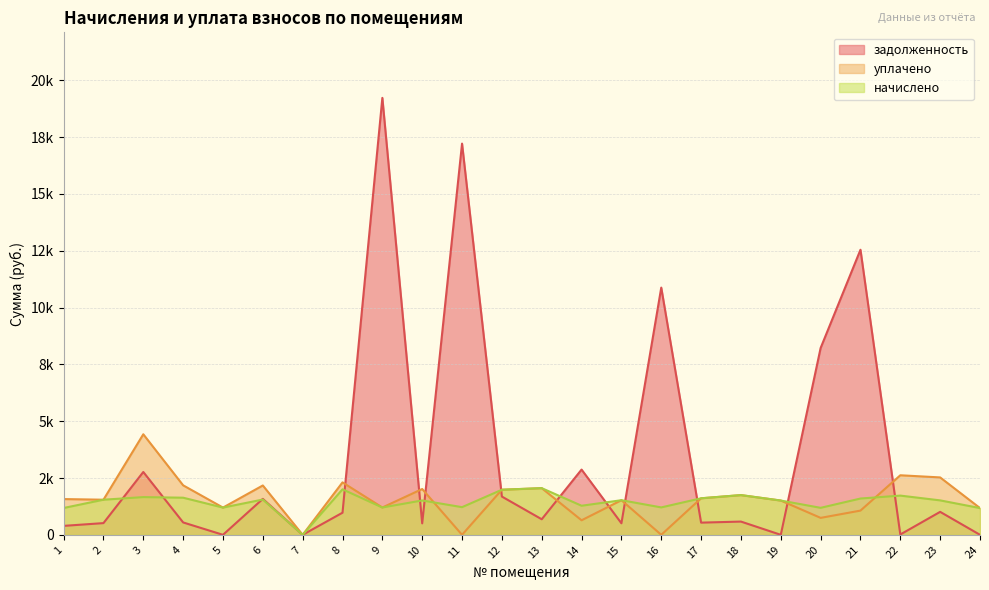

At which label does задолженность reach its peak?

9